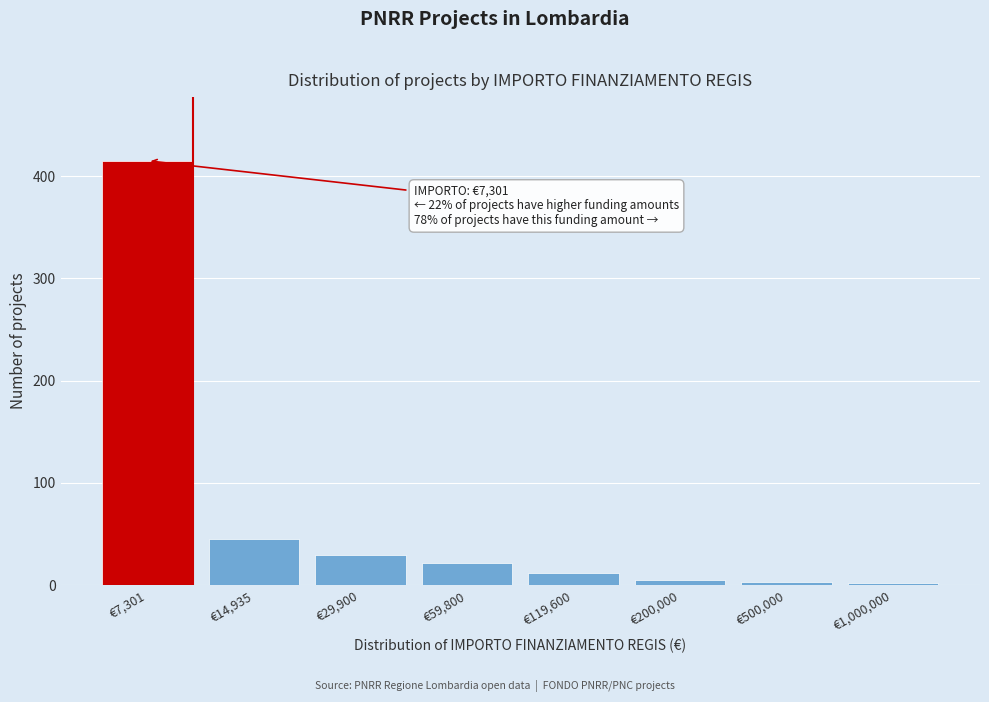

What is the maximum value shown in the chart?

415